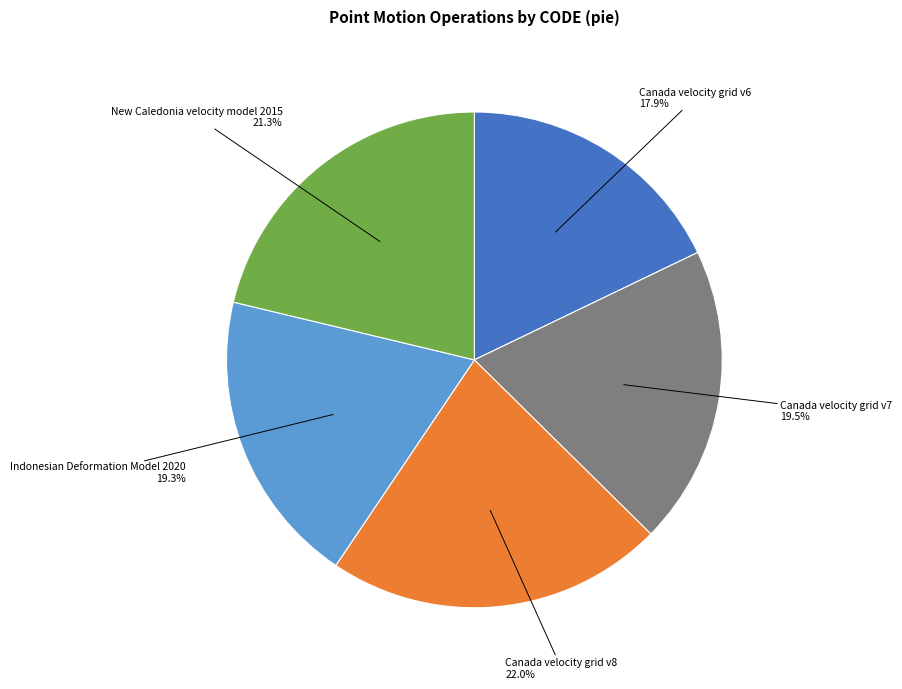

Is there a majority slice in this chart?

No